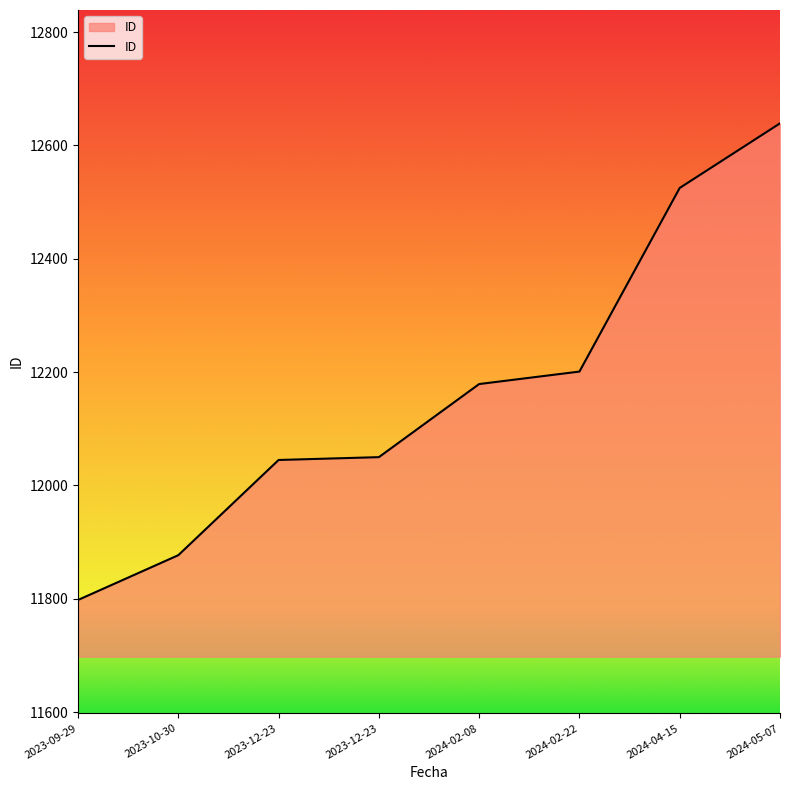

What is the value of the 5th point from the left?

12179